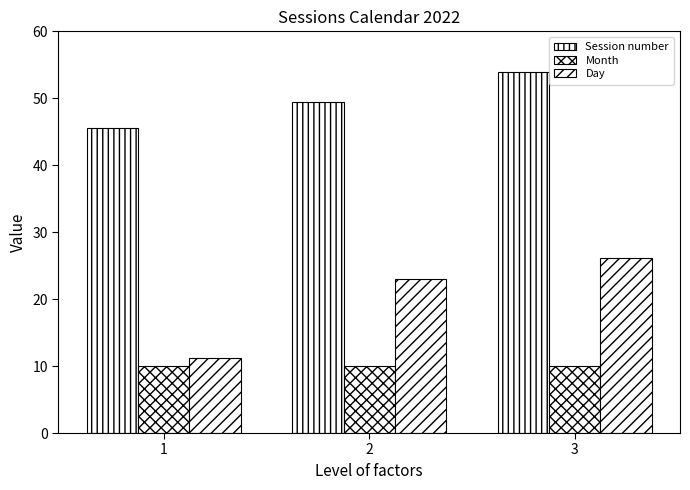

The value of Session number at 2 is 49.5. True or false?

True